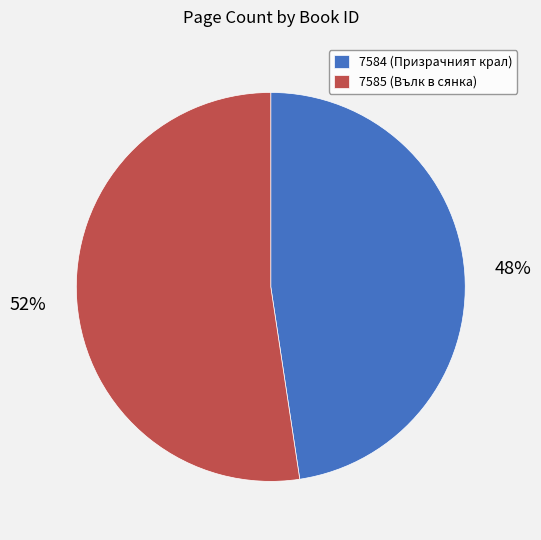

True or false: 7584 accounts for 36% of the total.

False